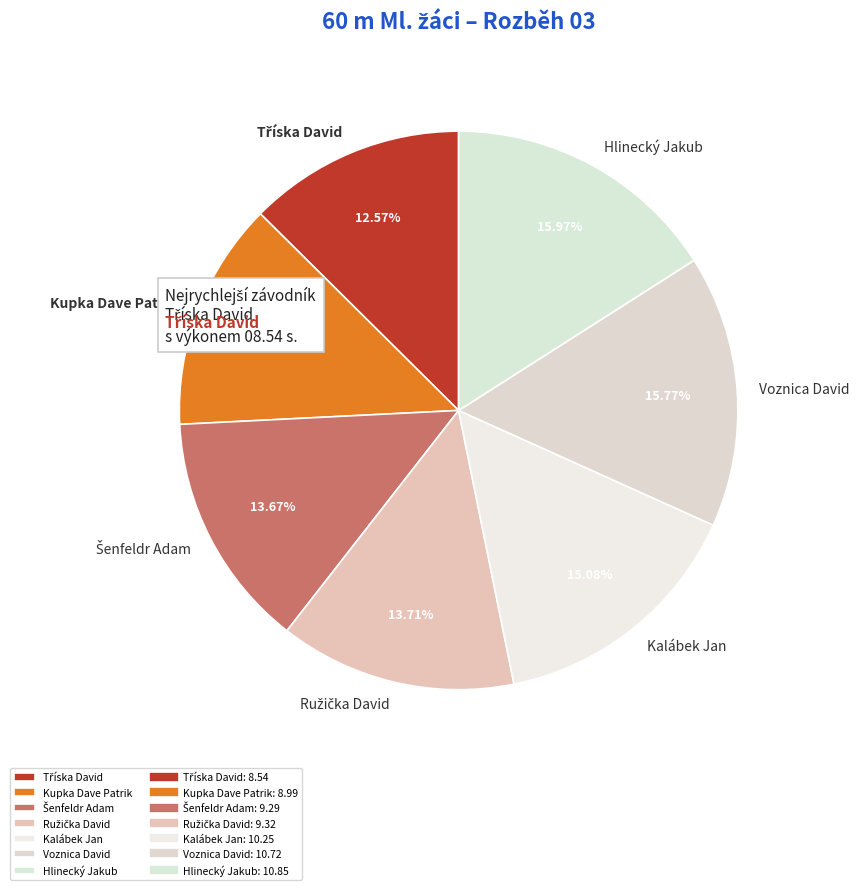

The Hlinecký Jakub slice represents 16% of the pie. True or false?

True